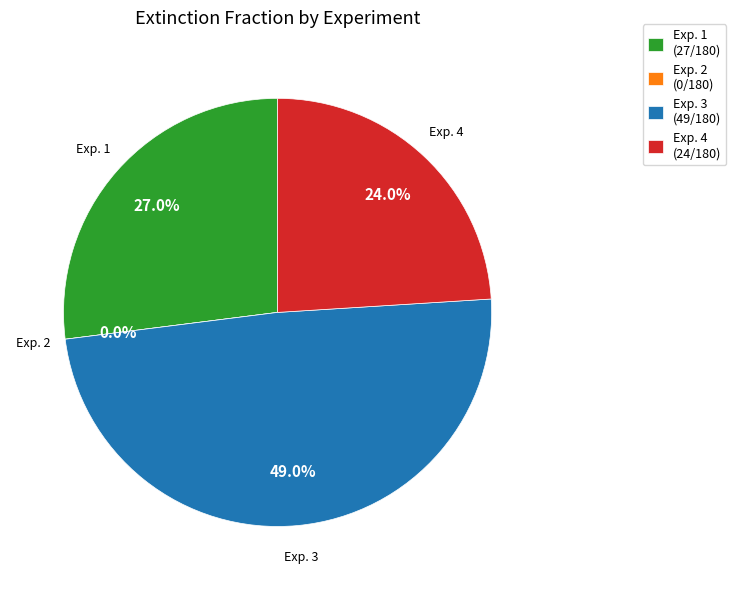

What percentage is NOT represented by this study (Exp. 2)?

100.0%